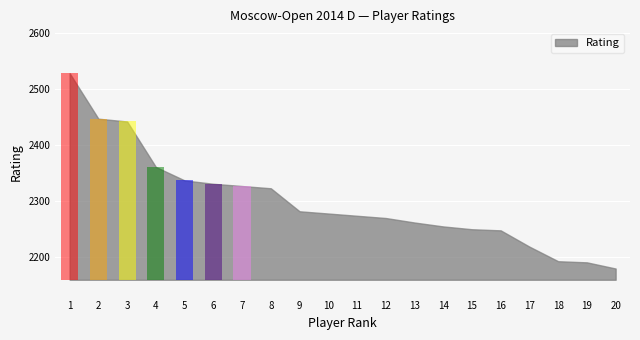

Where is the data nearest to the value 2354?

4